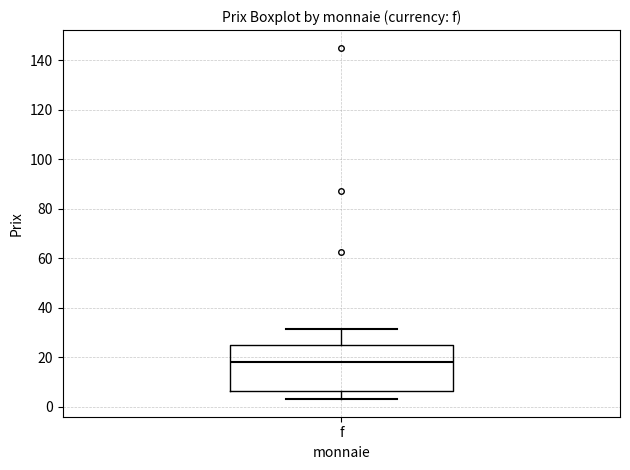

Transcribe this box plot: give where the median line is, the range the box spans, and where the two whiskers end, as read against the y-axis. The values are not printed on the chart, so give them approximately, as read against the axis.

median 18, box 6 to 24, whiskers 4 to 32